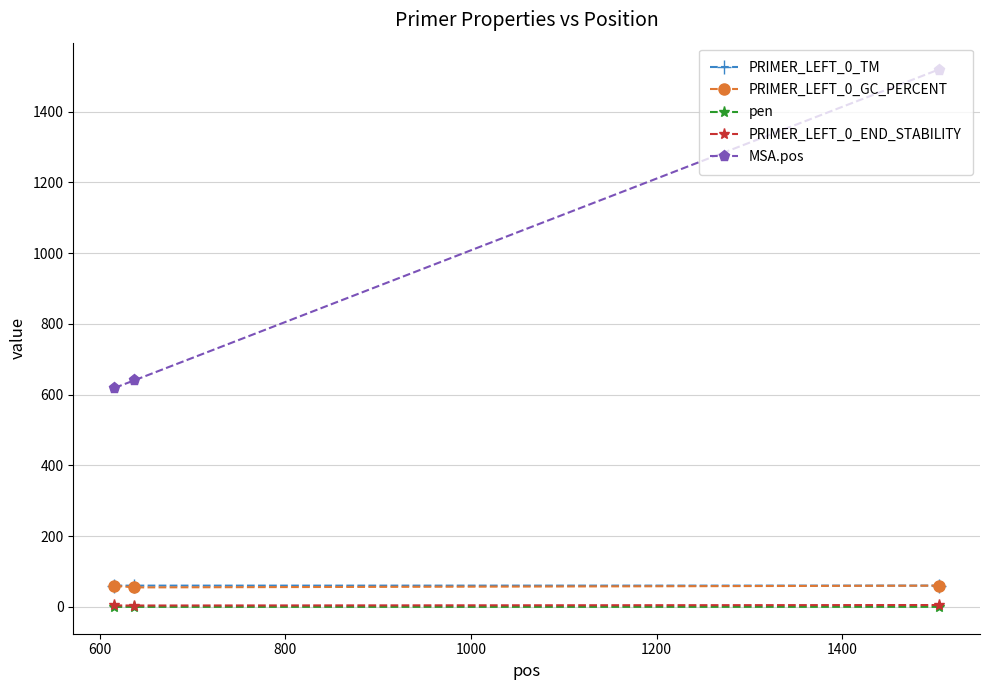

What is the value of the PRIMER_LEFT_0_TM point at the 3rd from the left?

60.1